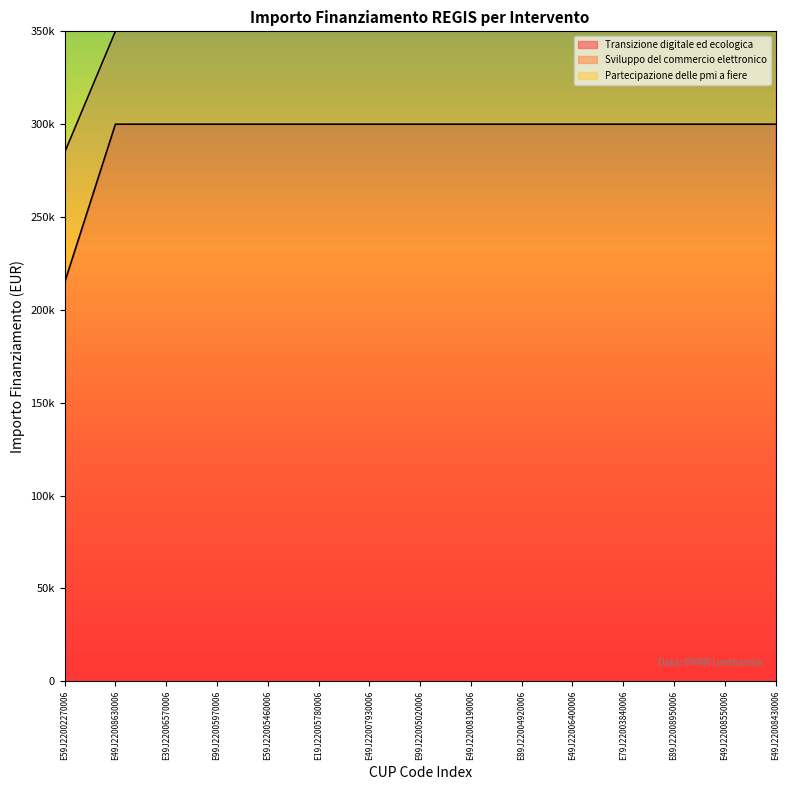

True or false: Transizione digitale ed ecologica has more than 2 interior local peaks.

False